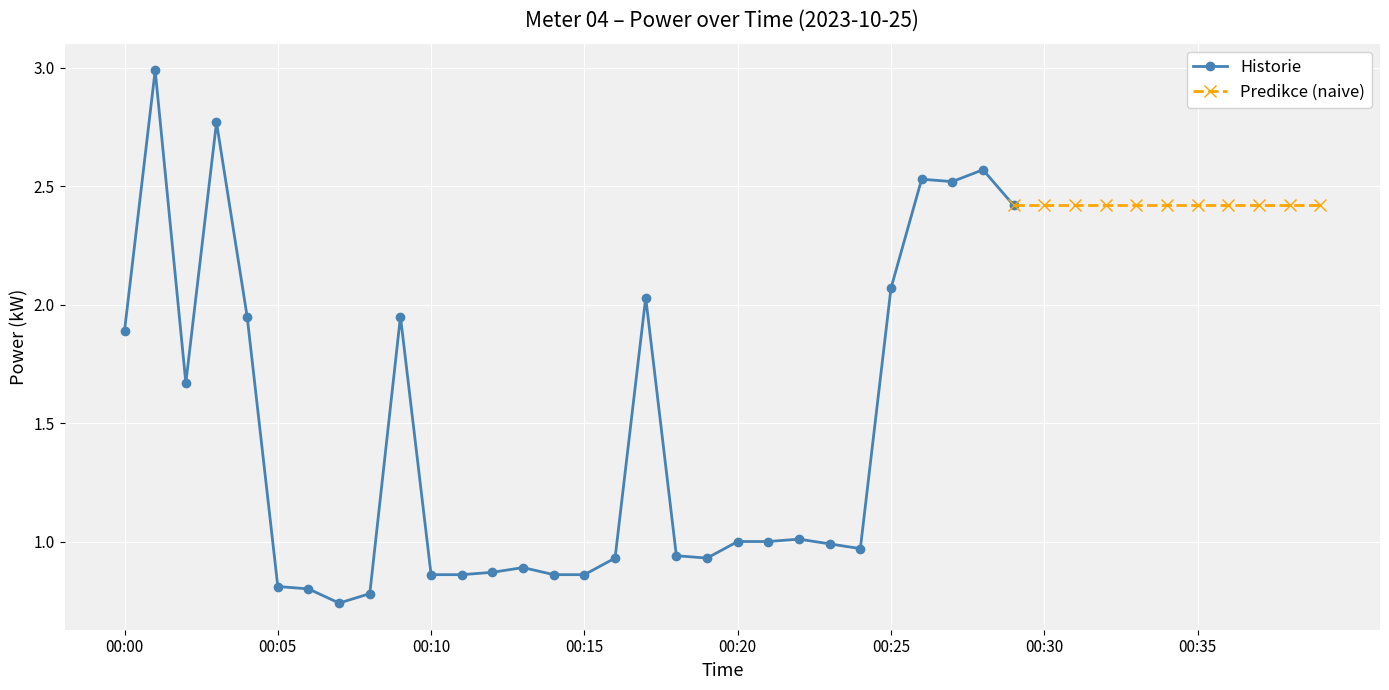

Where is the first local maximum?

00:01